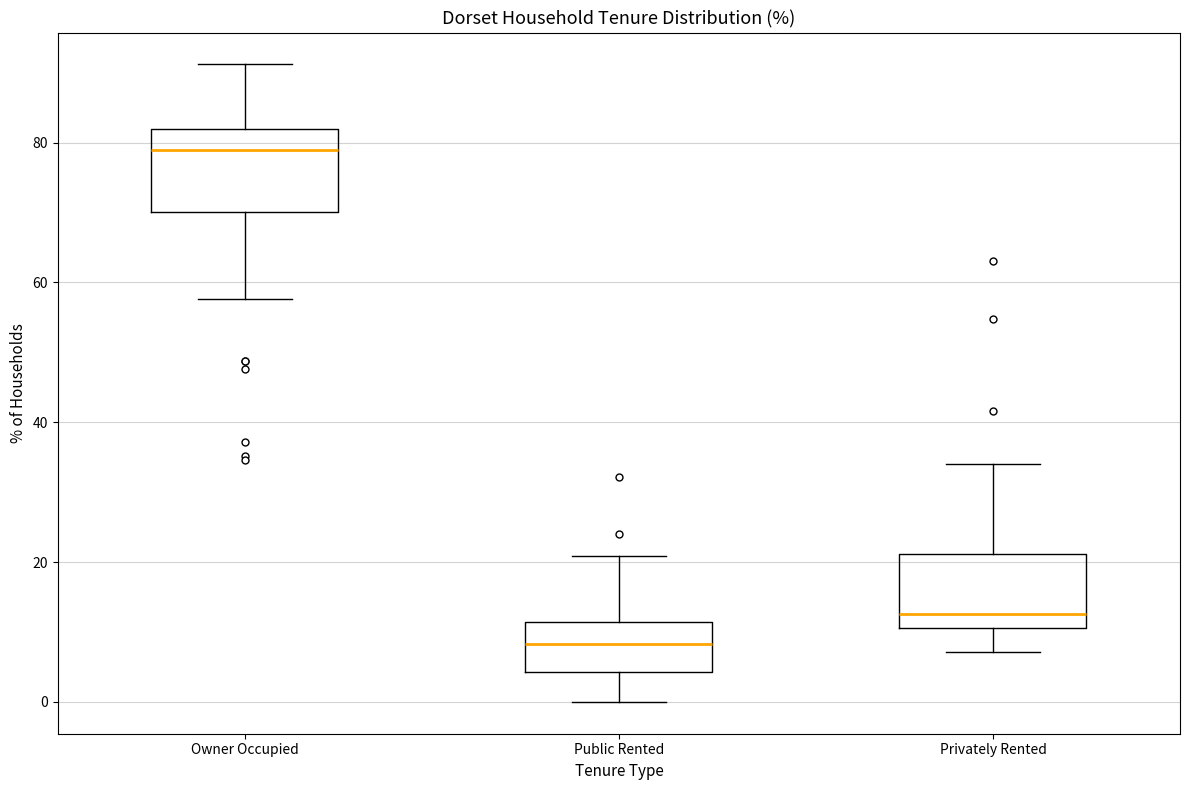

Reading left to right, transcribe this box plot: for each box, give where its median line is, the range the box spans, and where its two whiskers end, as read against the y-axis. The values are not printed on the chart, so give them approximately, as read against the axis.

Owner Occupied: median 78, box 70 to 82, whiskers 58 to 92
Public Rented: median 8, box 4 to 12, whiskers 0 to 20
Privately Rented: median 12, box 10 to 22, whiskers 8 to 34